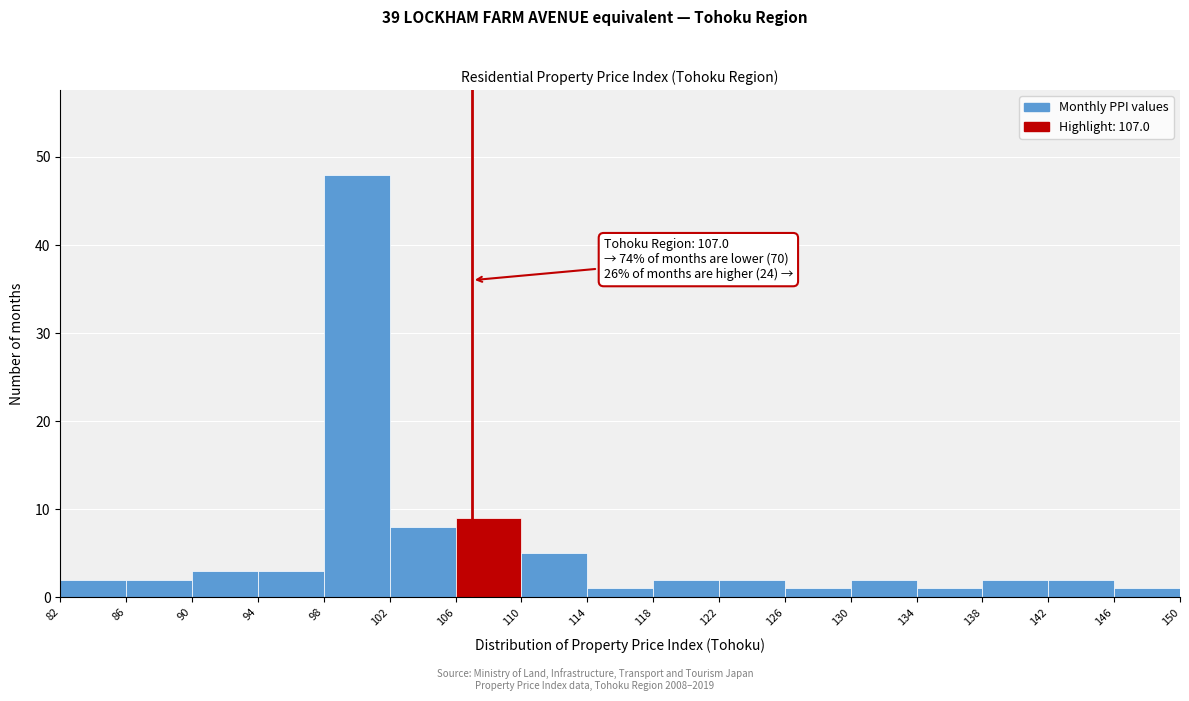

Over which range of the x-axis is the bar tallest?

98 to 102